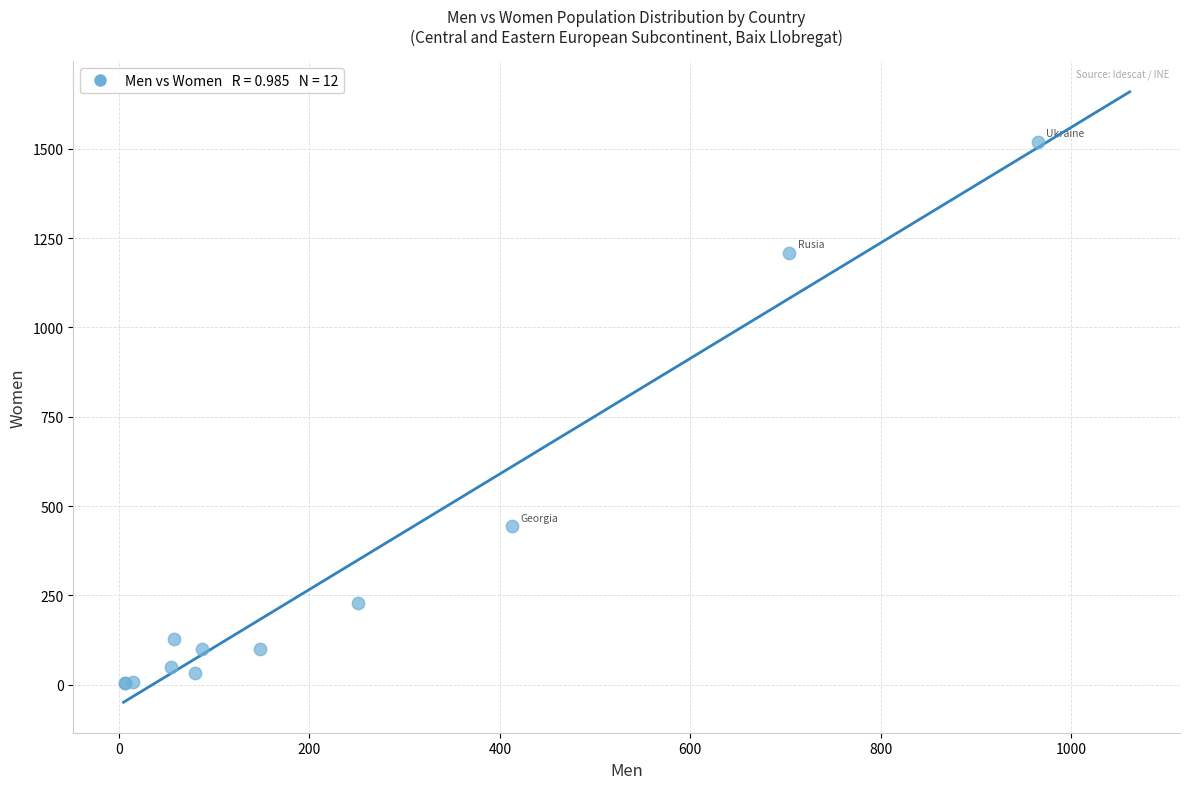

What Y value in the scatter plot is closest to 762?

444